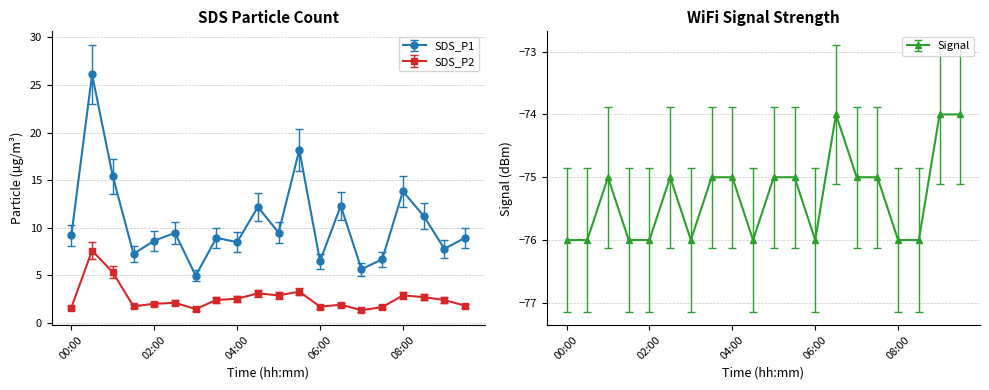

What is the minimum value for Signal?

-76